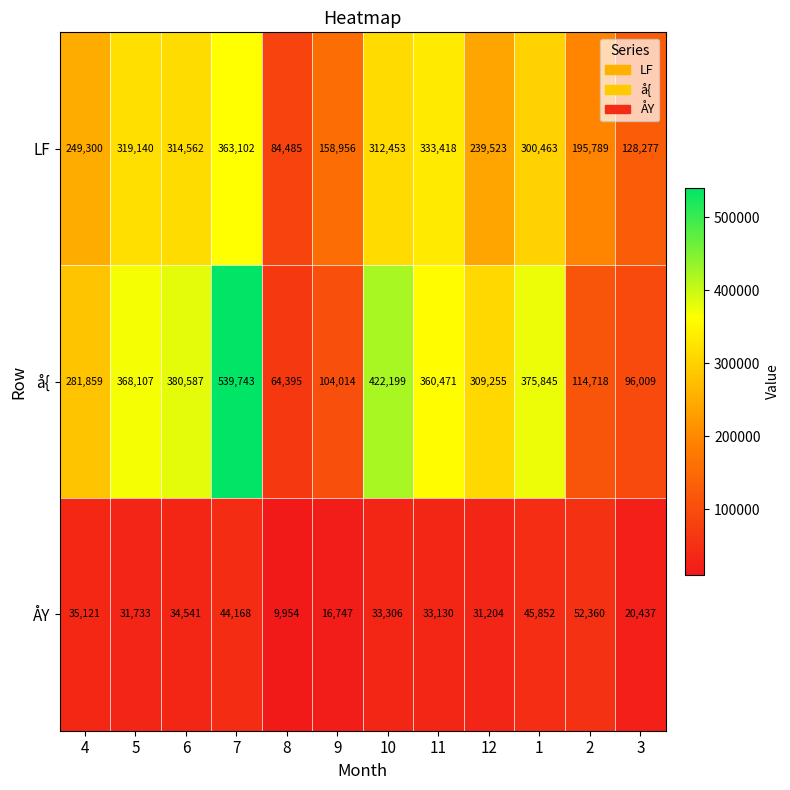

The value of LF at 12 is 239523. True or false?

True